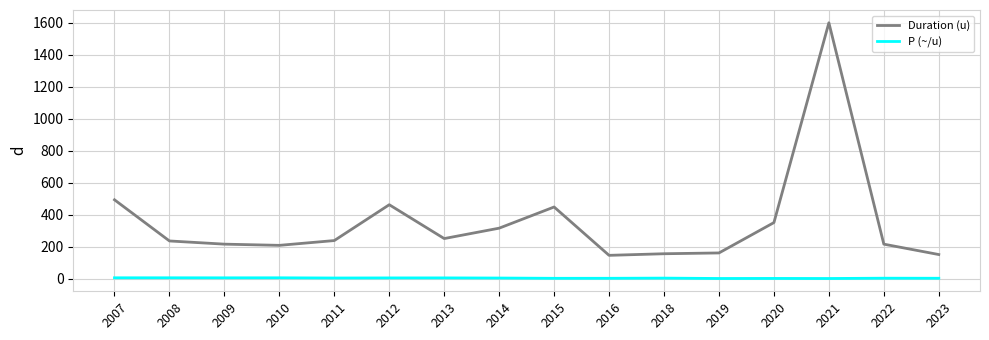

Rank the series by their maximum value, from highest to lowest.

Duration (u), P (~/u)